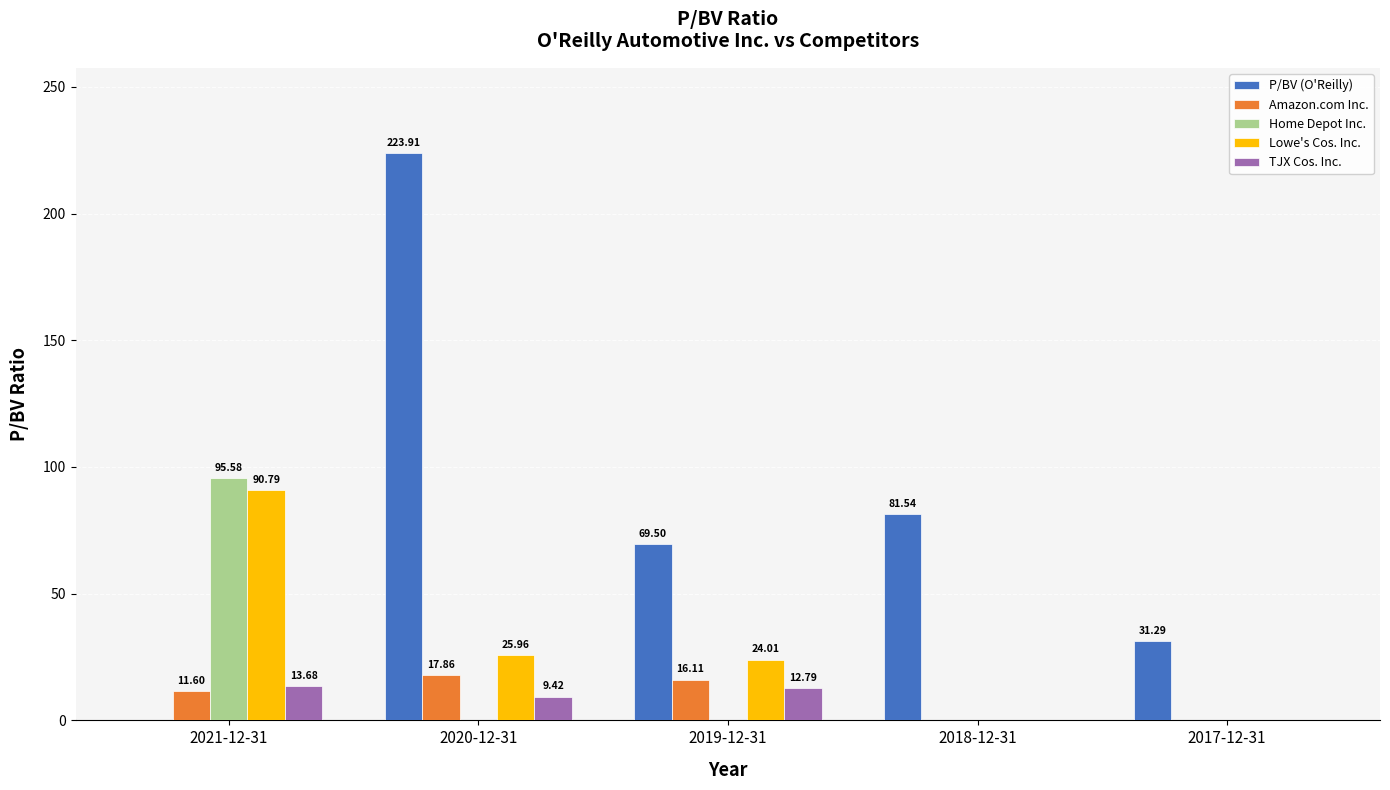

Does the chart contain stacked bars?

No